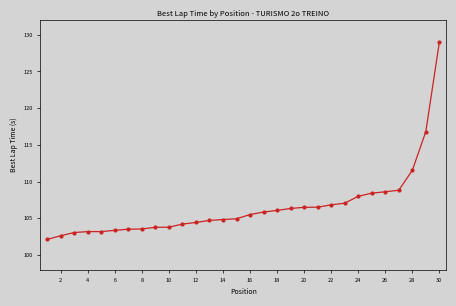

What is the minimum value shown in the chart?

102.1